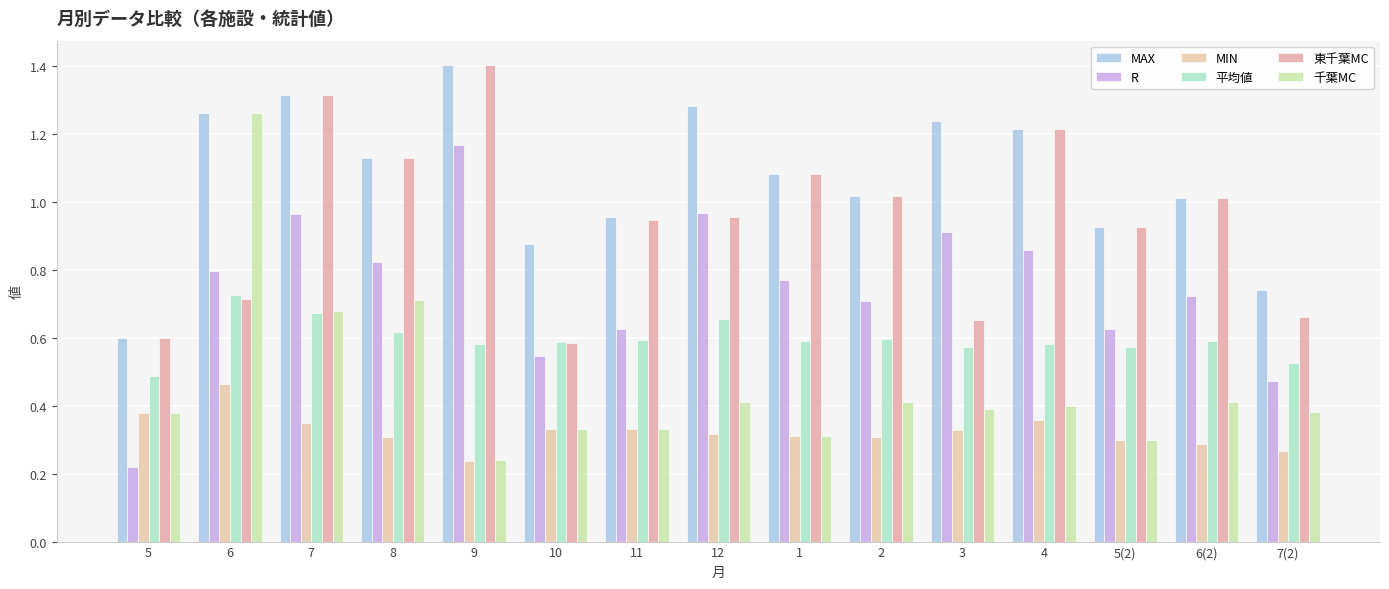

What is the difference between the R values at 2 and 5(2)?

0.1